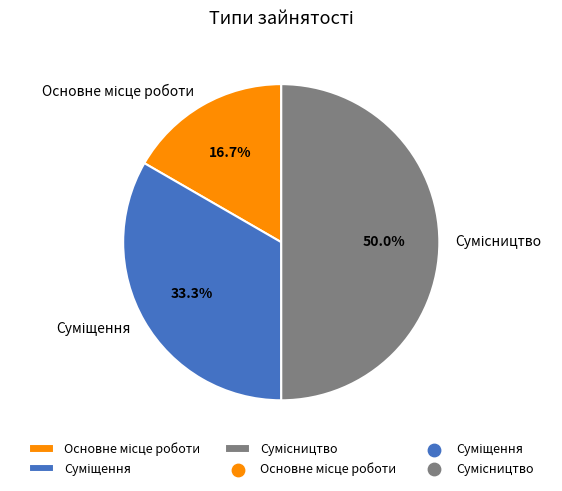

How many segments does this pie chart have?

3